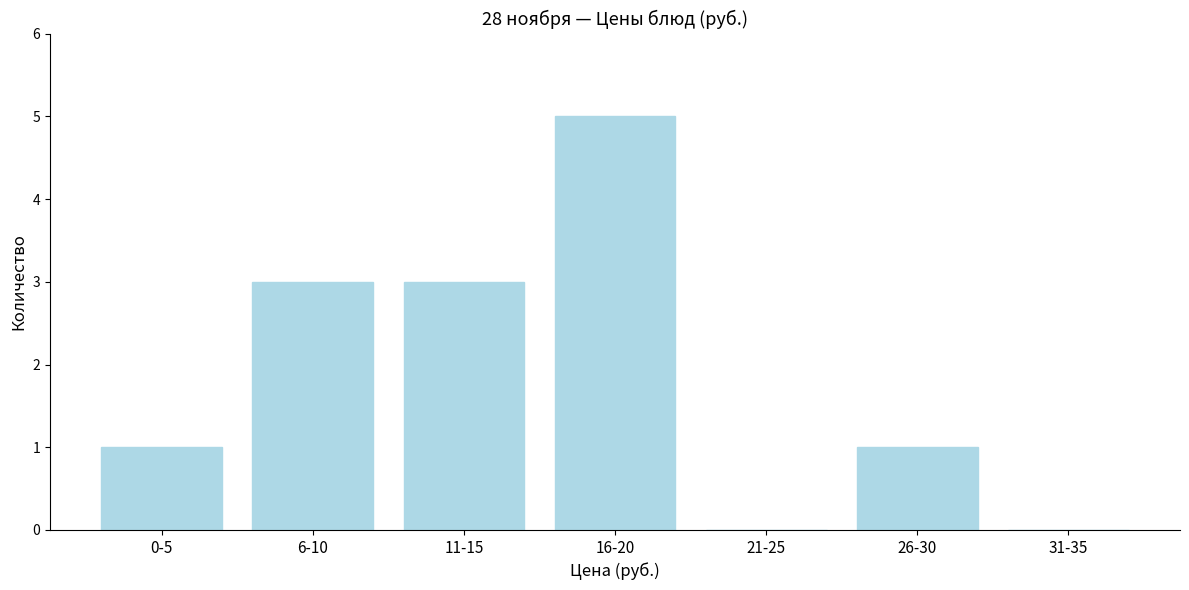

Reading left to right, extract all data points from this chart.

0-5=1	6-10=3	11-15=3	16-20=5	21-25=0	26-30=1	31-35=0